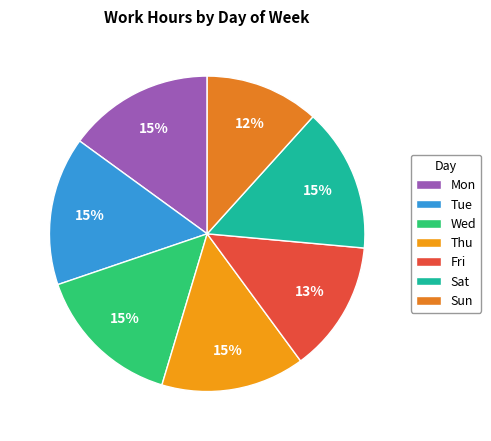

What is the ratio of the value at Fri to the value at Sun?

1.2